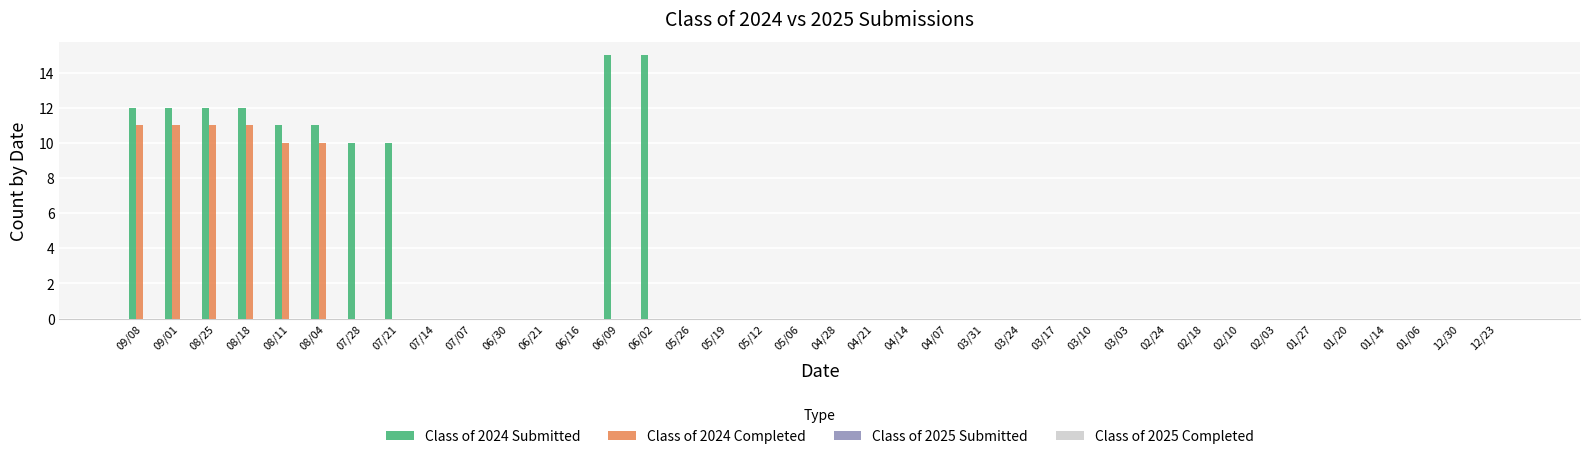

What is the sum of all Class of 2024 Completed values?

64